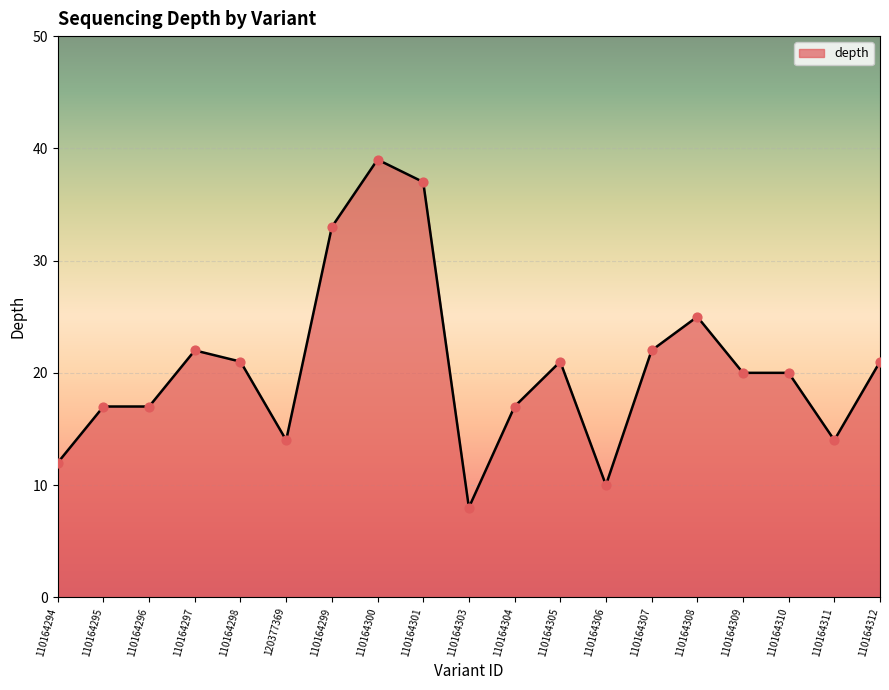

What is the ratio of the value at 110164308 to the value at 110164301?

0.7